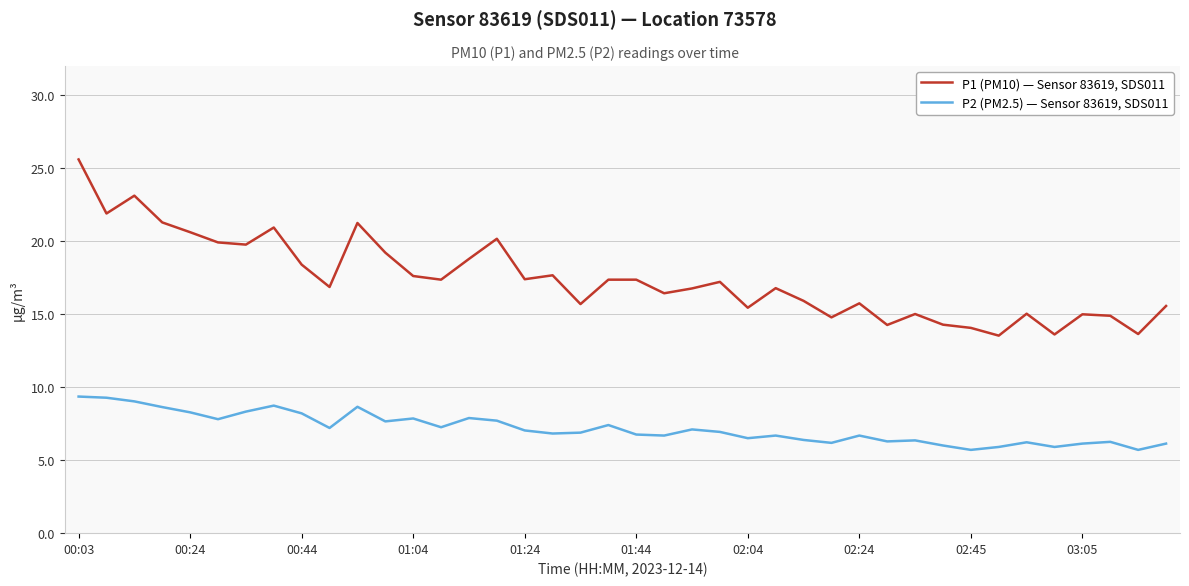

Rank the series by their average value, from lowest to highest.

P2 (PM2.5) — Sensor 83619, SDS011, P1 (PM10) — Sensor 83619, SDS011